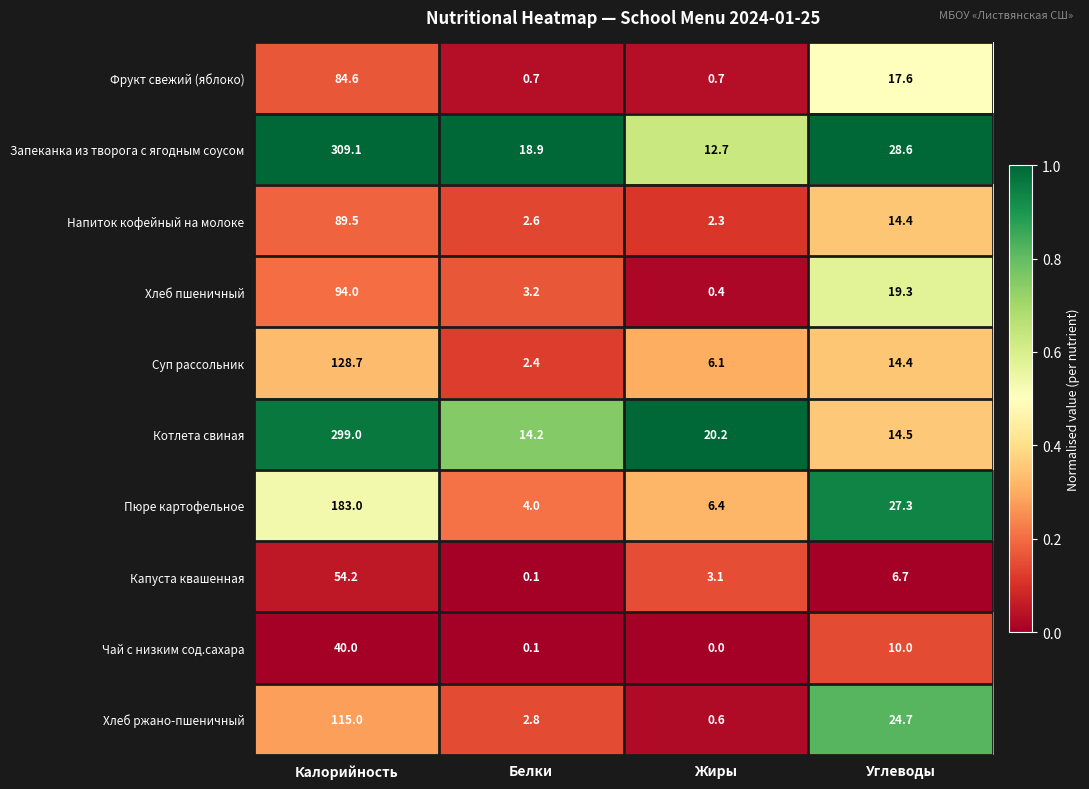

What is the spread (max minus min) of values at Углеводы?

21.9